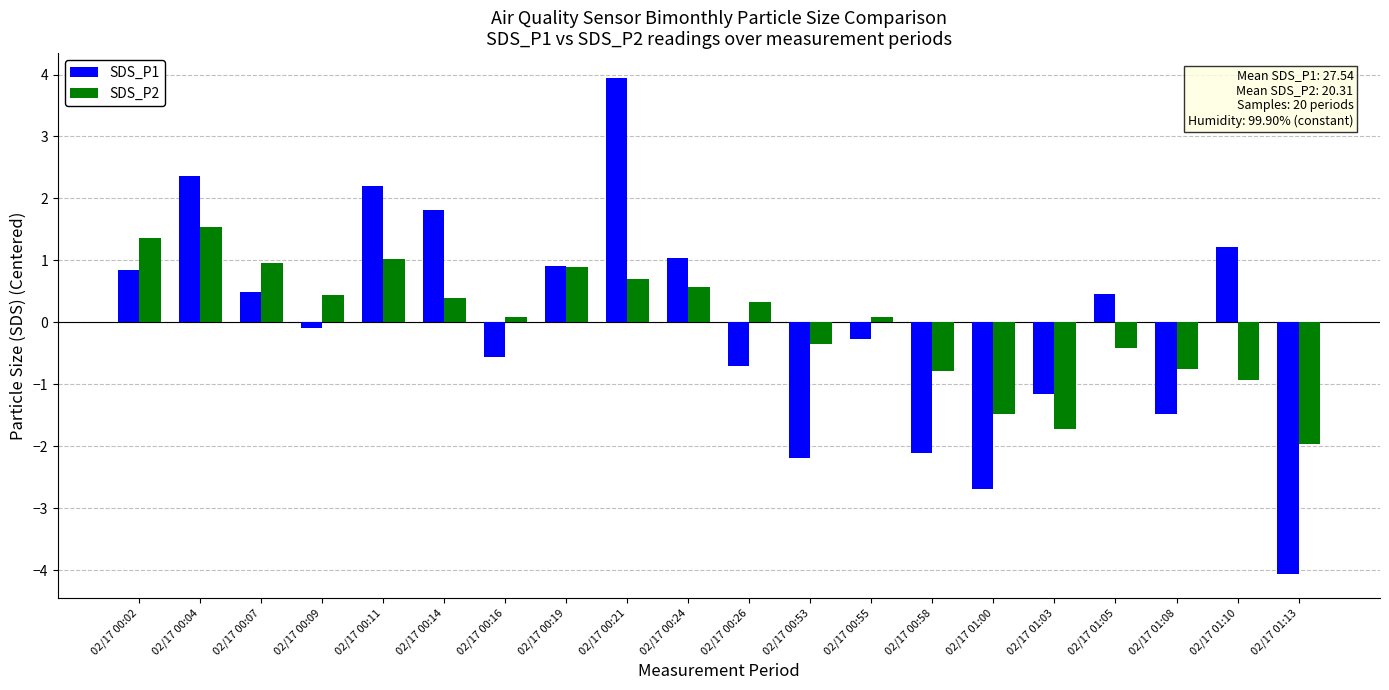

What are all the series names shown in the legend?

SDS_P1, SDS_P2